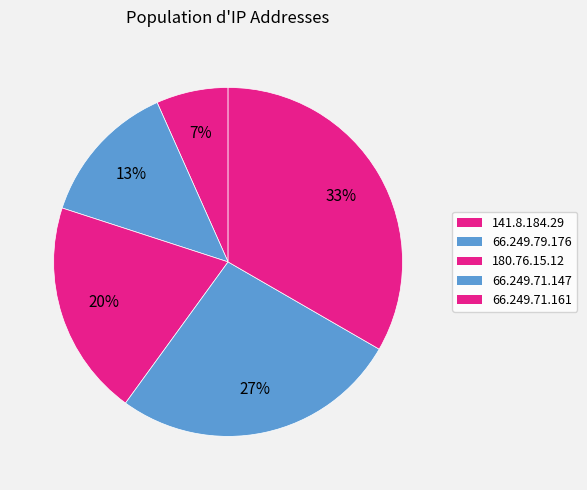

Count the number of slices in the pie.

5